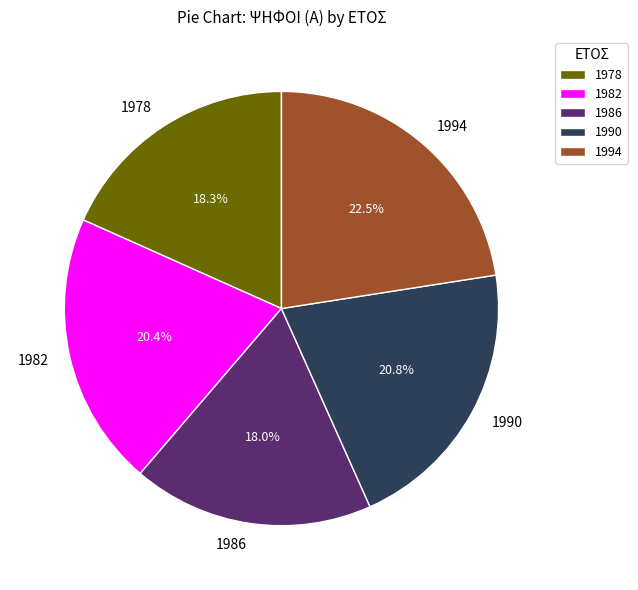

What is the ratio of the value at 1982 to the value at 1994?

0.9